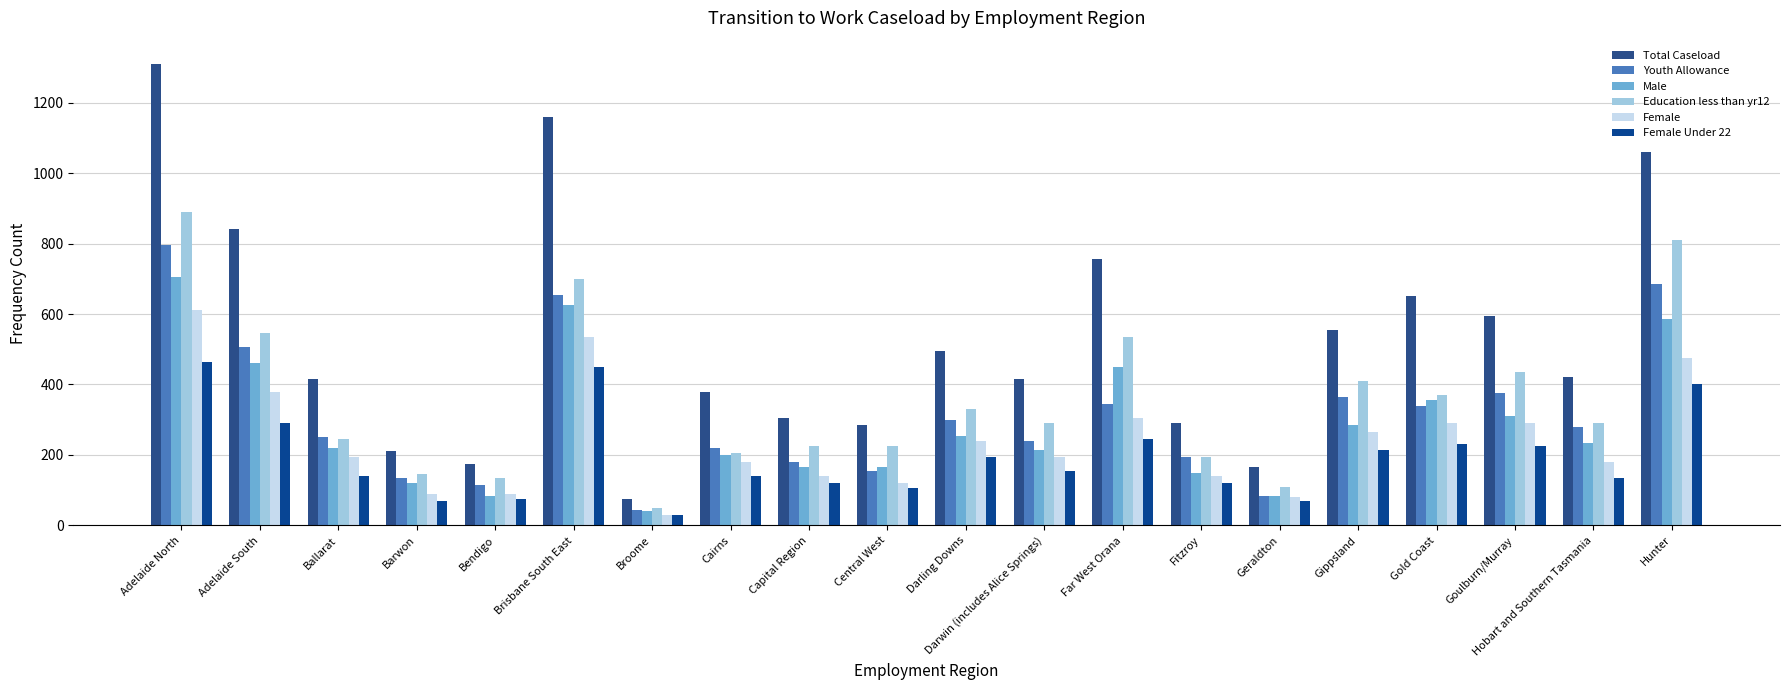

What is the greatest value displayed?

1310